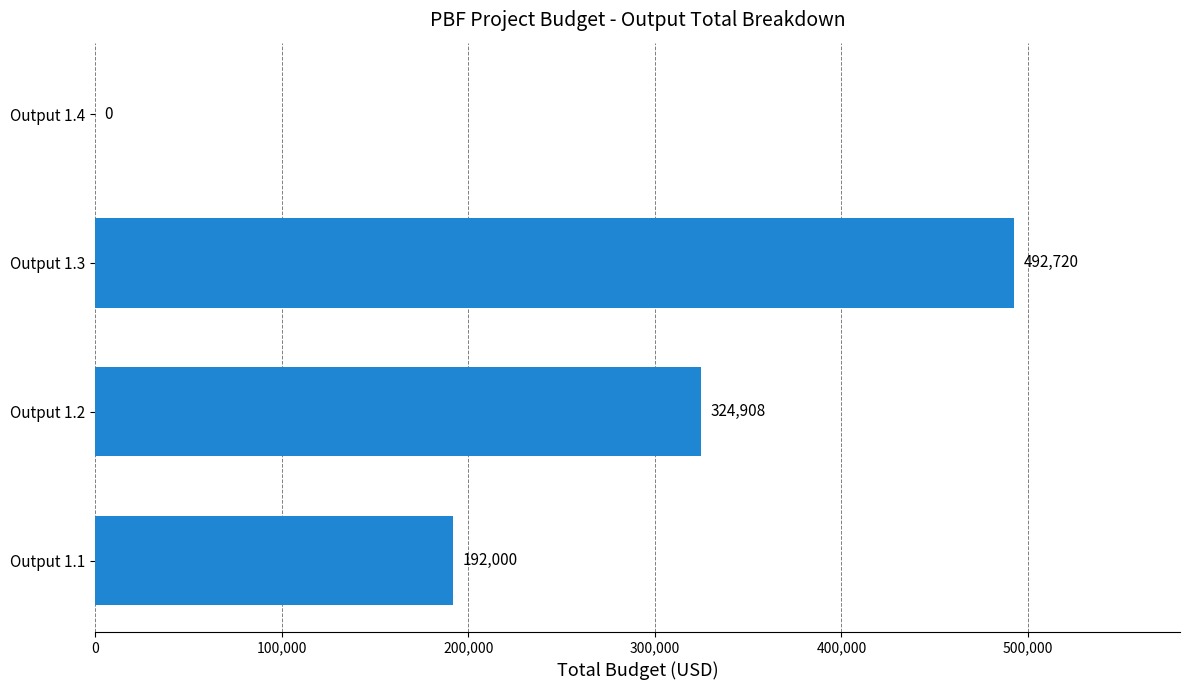

What is the ratio of the value at Output 1.1 to the value at Output 1.2?

0.6